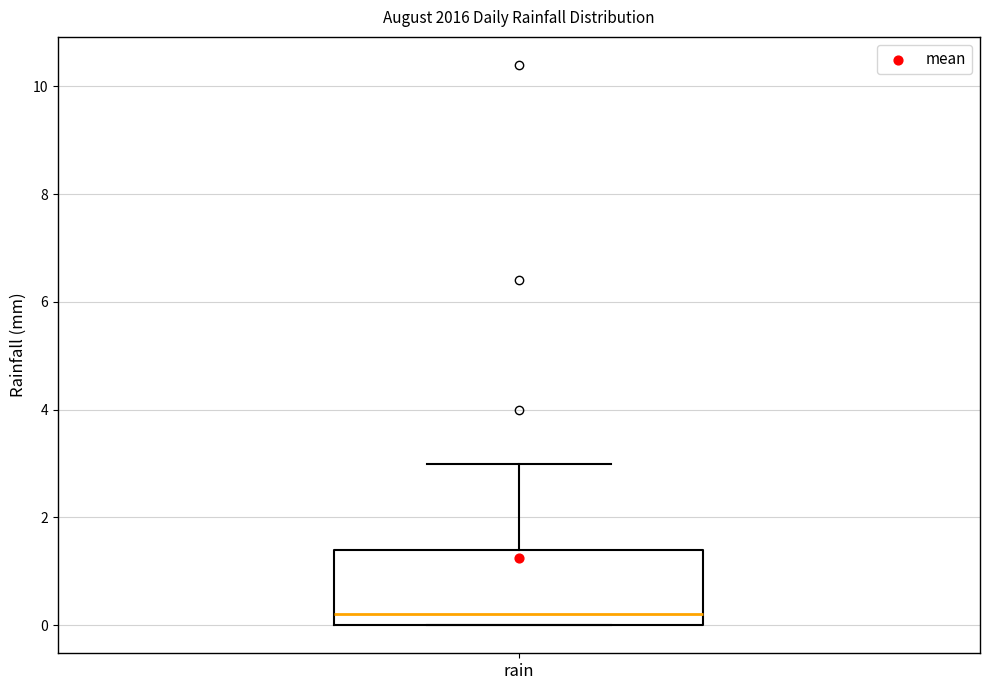

Read this box plot against the y-axis: the position of the median line, the range covered by the box, and the ends of both whiskers. The values are not printed on the chart, so give them approximately, as read against the axis.

median 0.2, box 0.0 to 1.4, whiskers 0.0 to 3.0